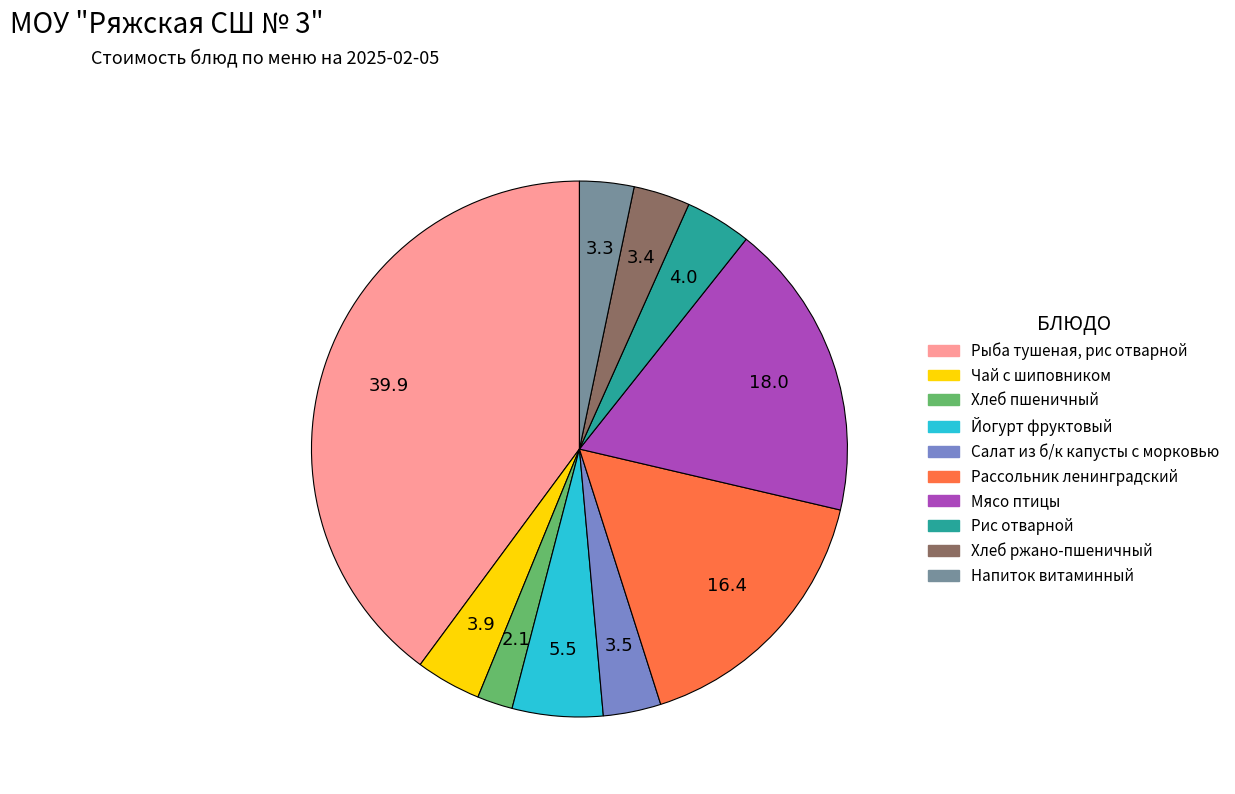

True or false: Йогурт фруктовый accounts for 19% of the total.

False